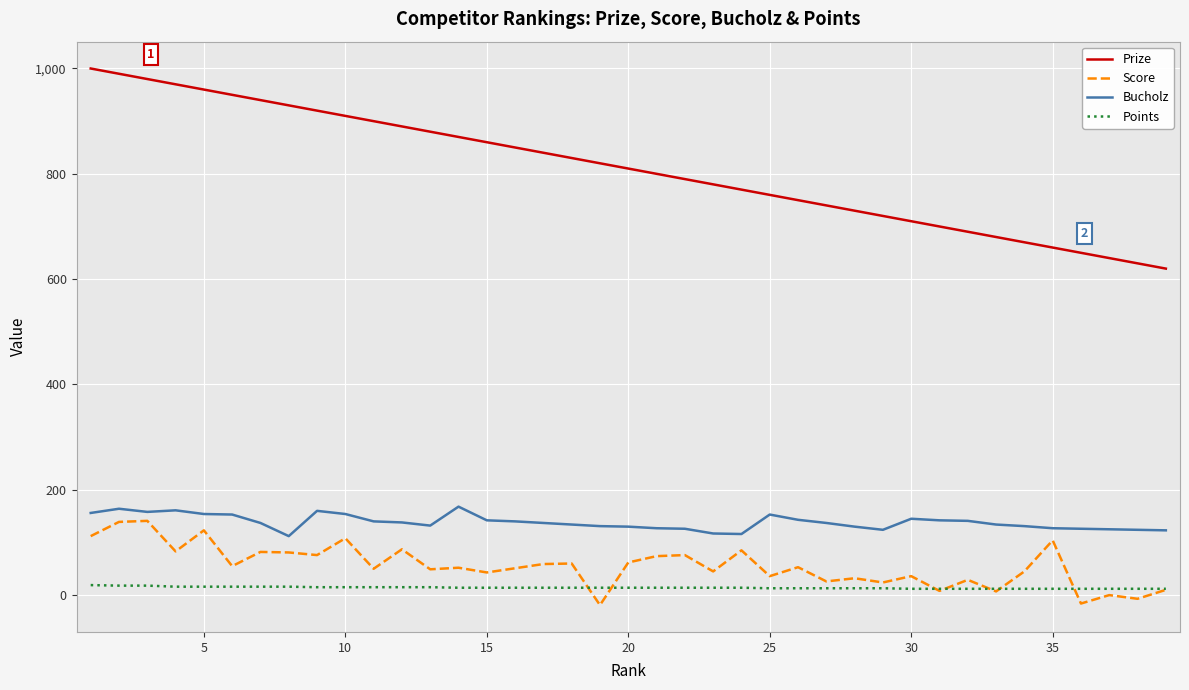

Which series has the largest range (max minus min)?

Prize